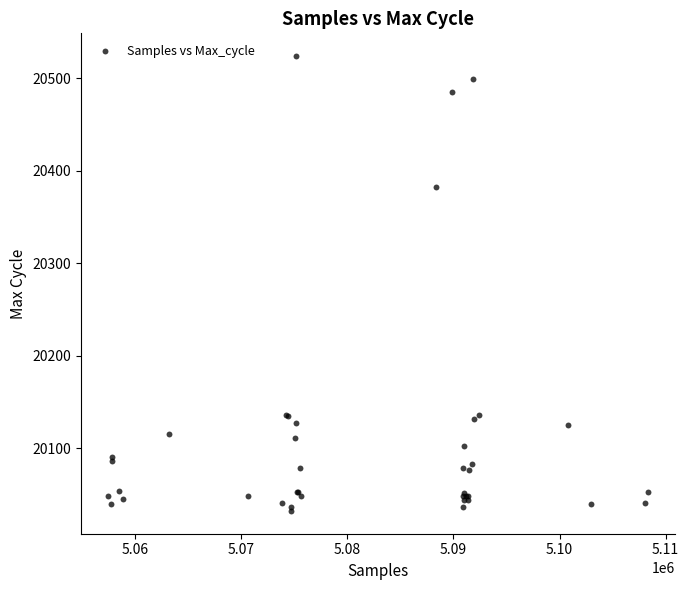

What Y value in the scatter plot is closest to 20278?

20382